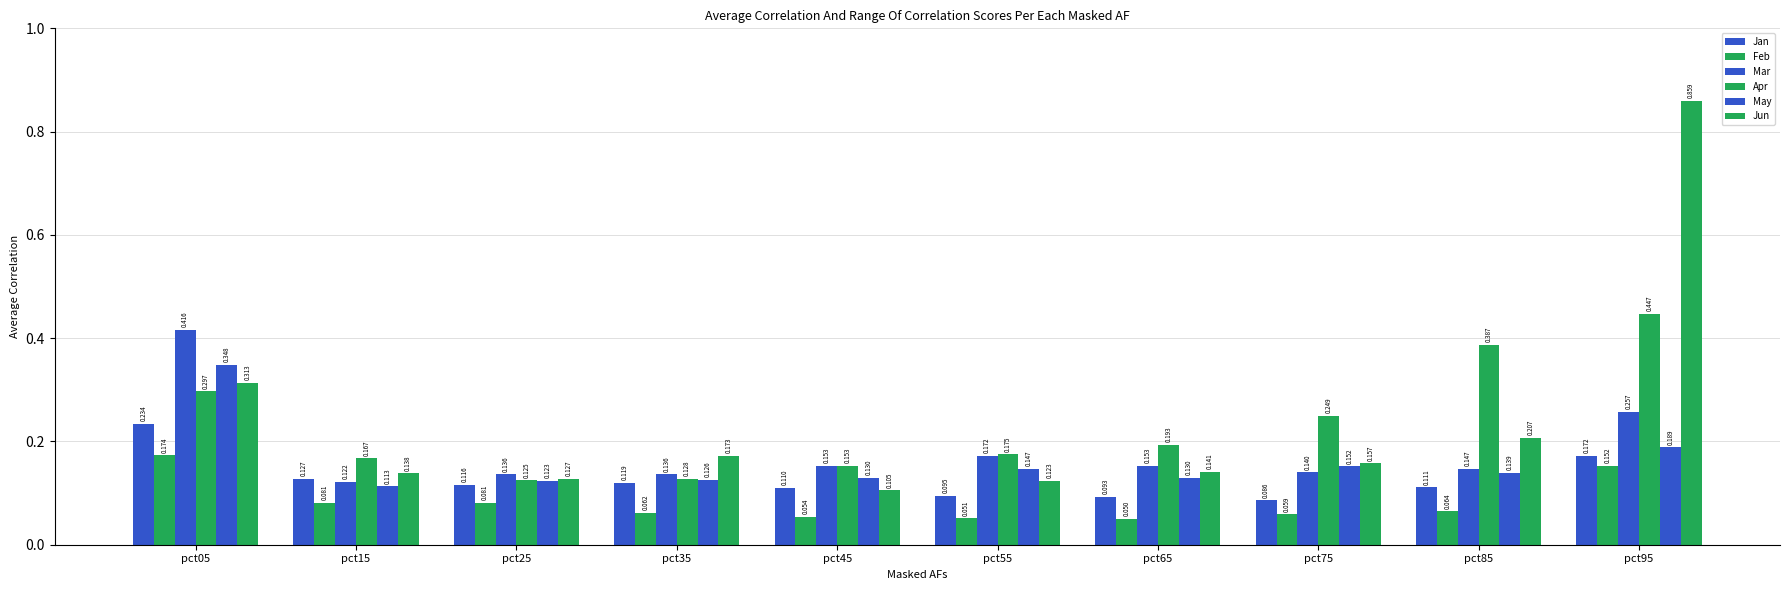

Count the number of data series in this chart.

6